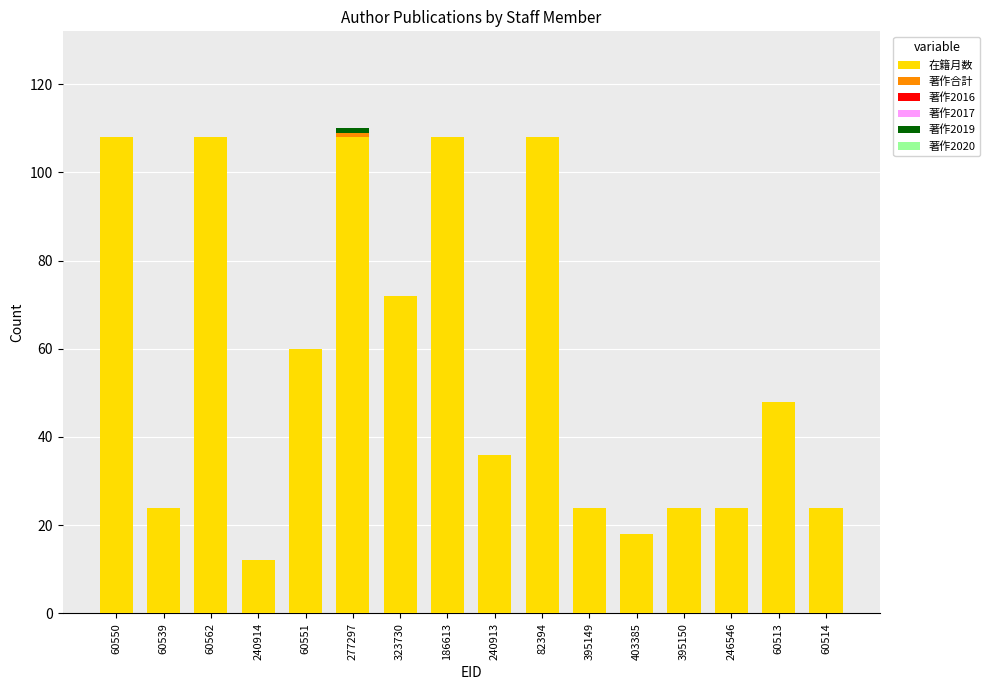

What is the sum of all 在籍月数 values?

906